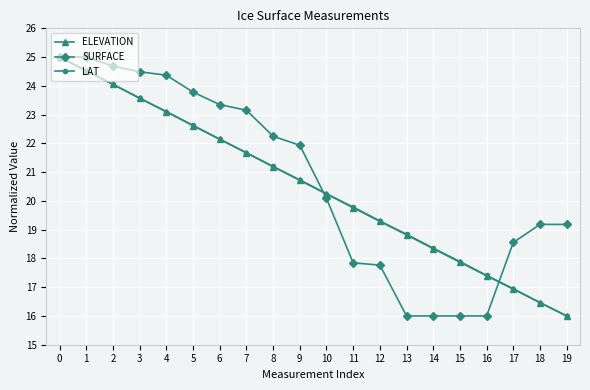

The value of SURFACE at 8 is 22.2. True or false?

True